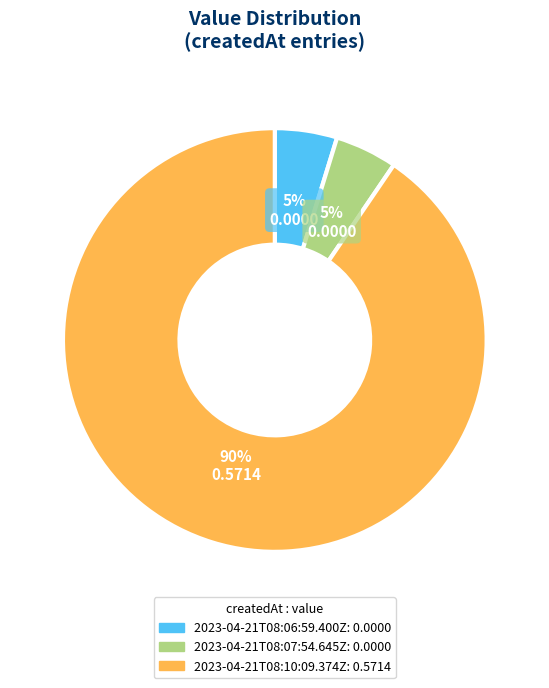

What is the ratio of the value at 2023-04-21T08:07:54.645Z to the value at 2023-04-21T08:06:59.400Z?

1.0